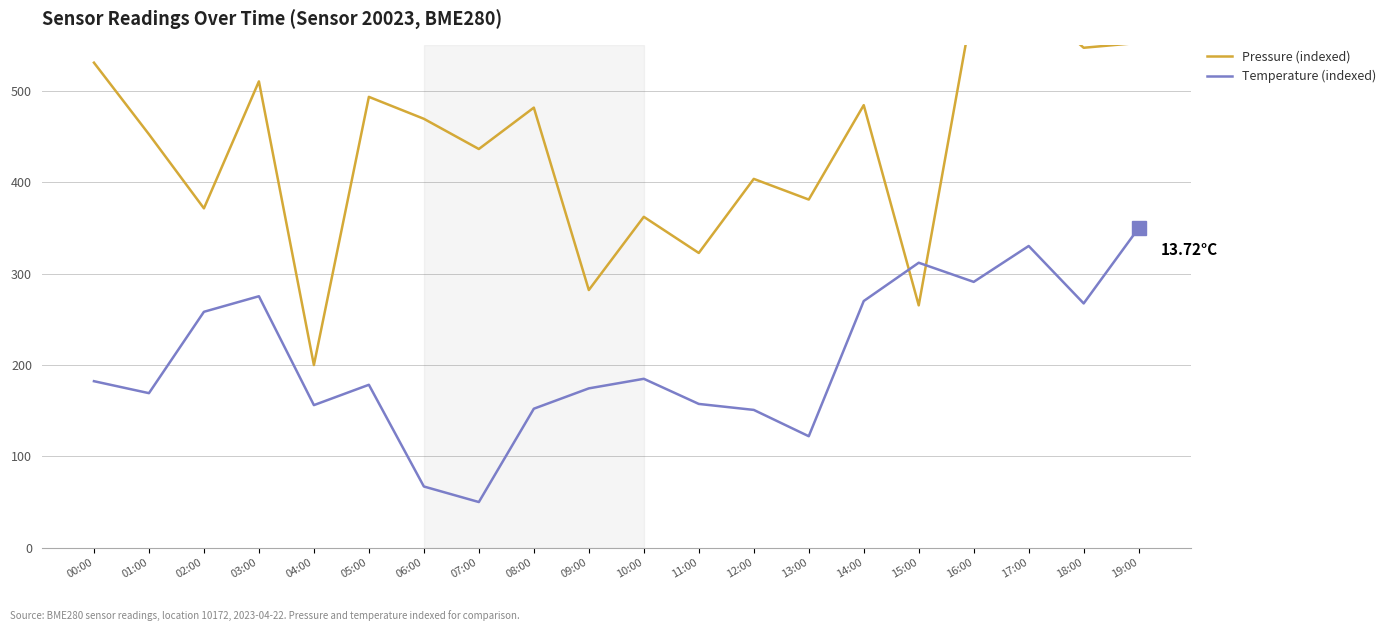

How many lines are shown in the chart?

2